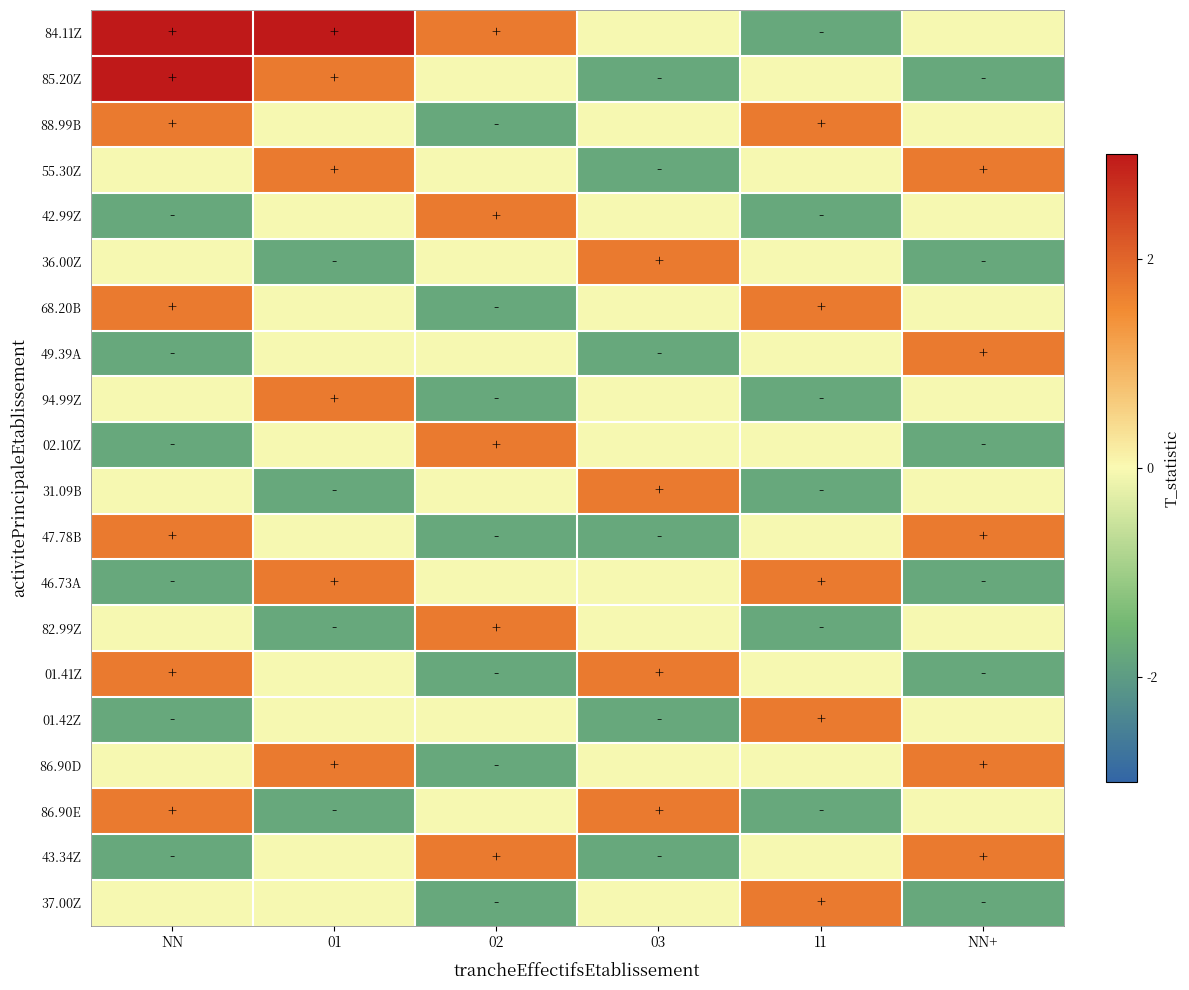

How many distinct data groups are displayed?

20